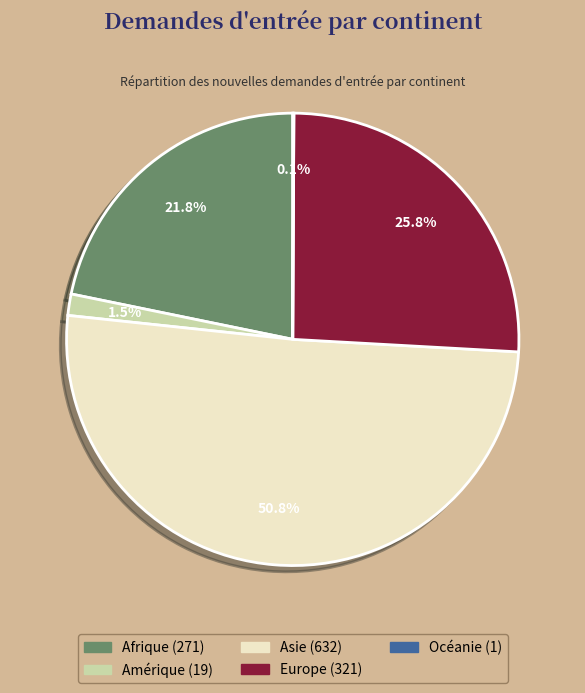

What portion of the pie excludes Amérique?

98.5%